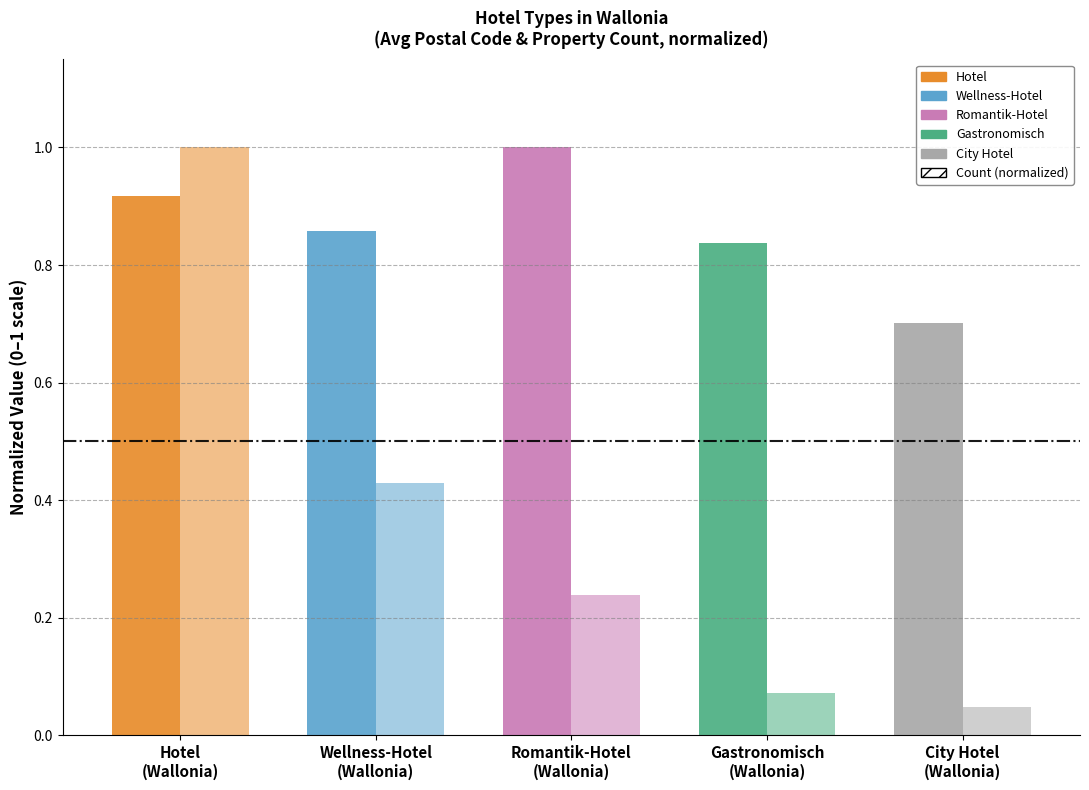

At which category is the sum across all series the highest?

Hotel
(Wallonia)